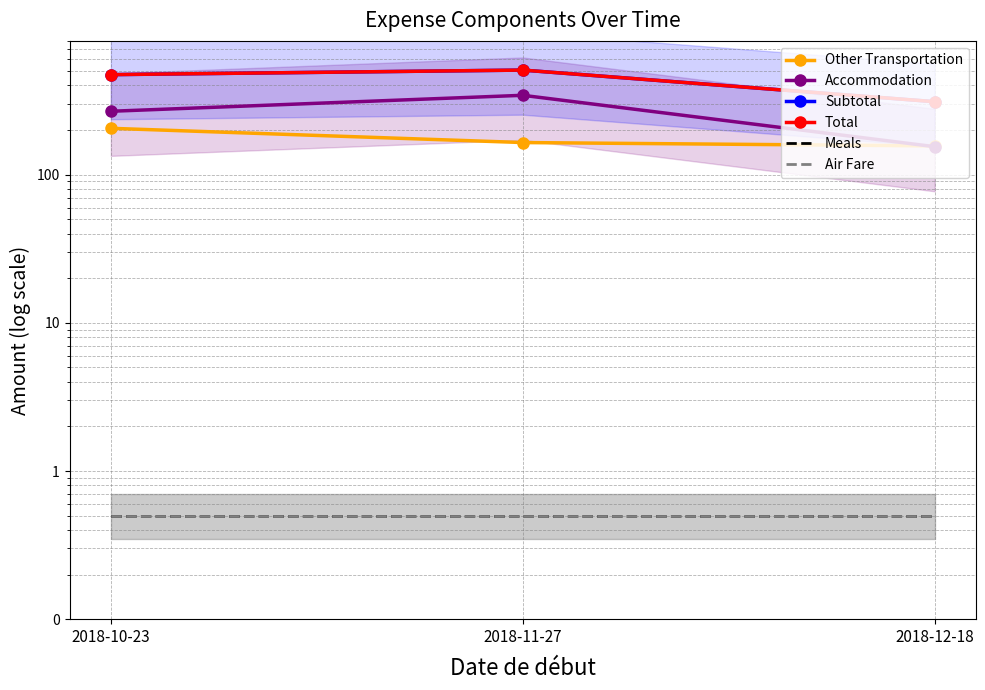

Which series has the widest spread of values?

Subtotal